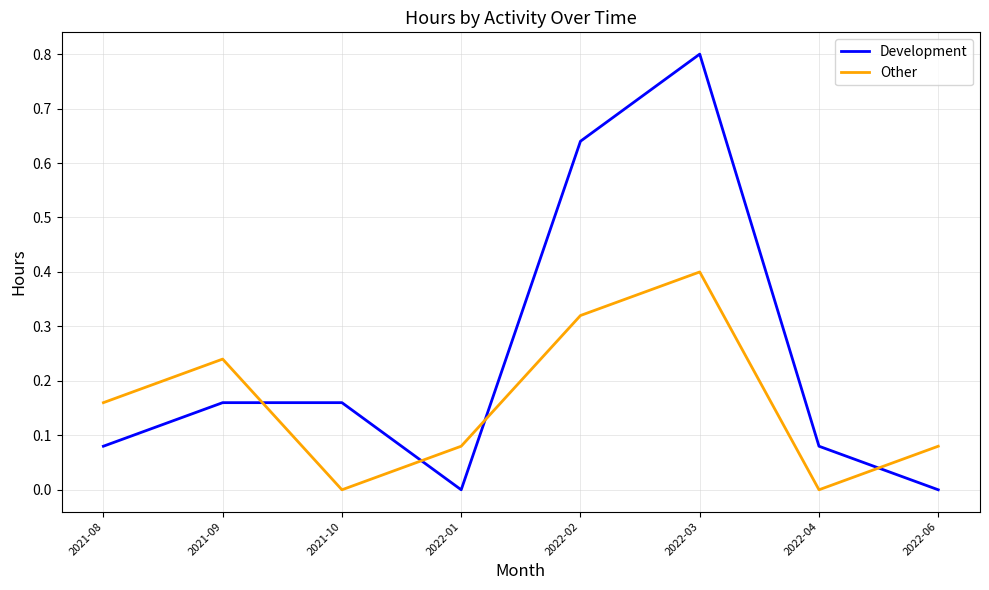

Between 2022-02 and 2022-03, which series saw the biggest shift?

Development